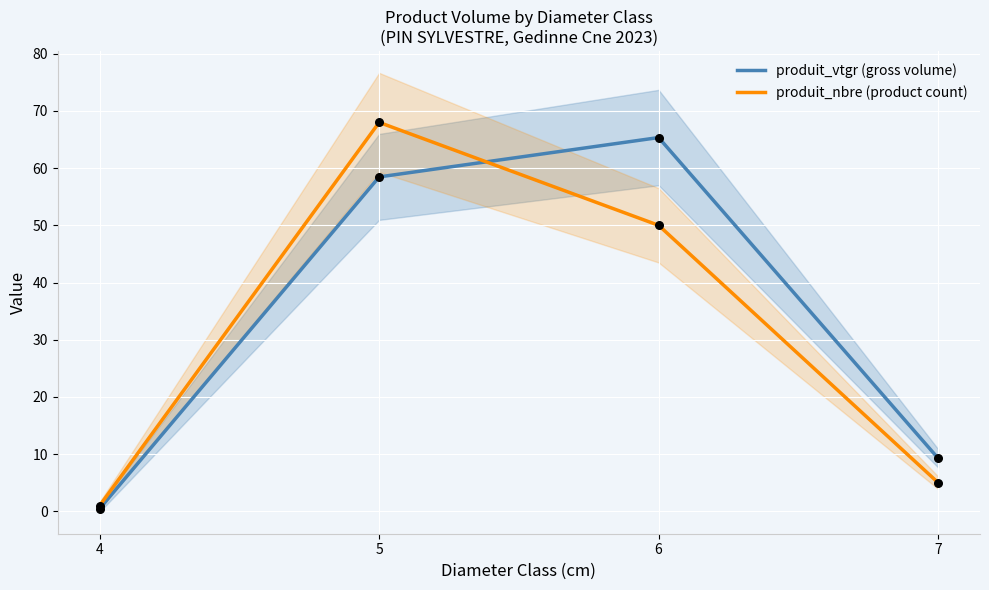

What is the total value across all series at 4?

1.5